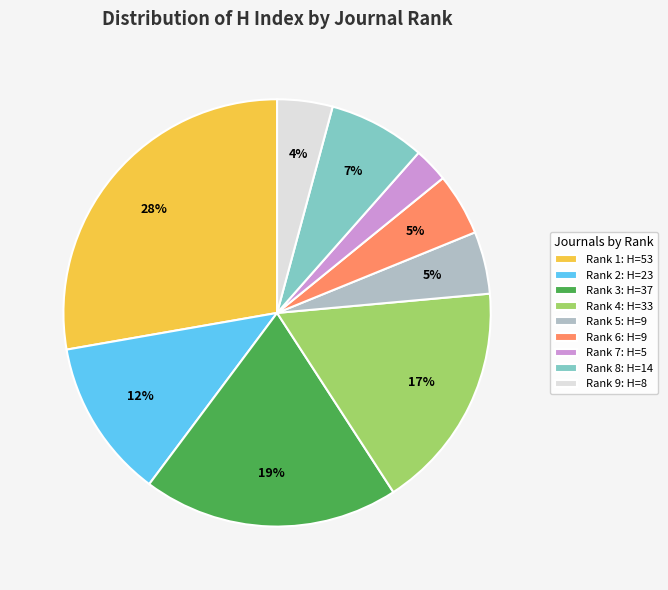

Does any single category account for the majority?

No